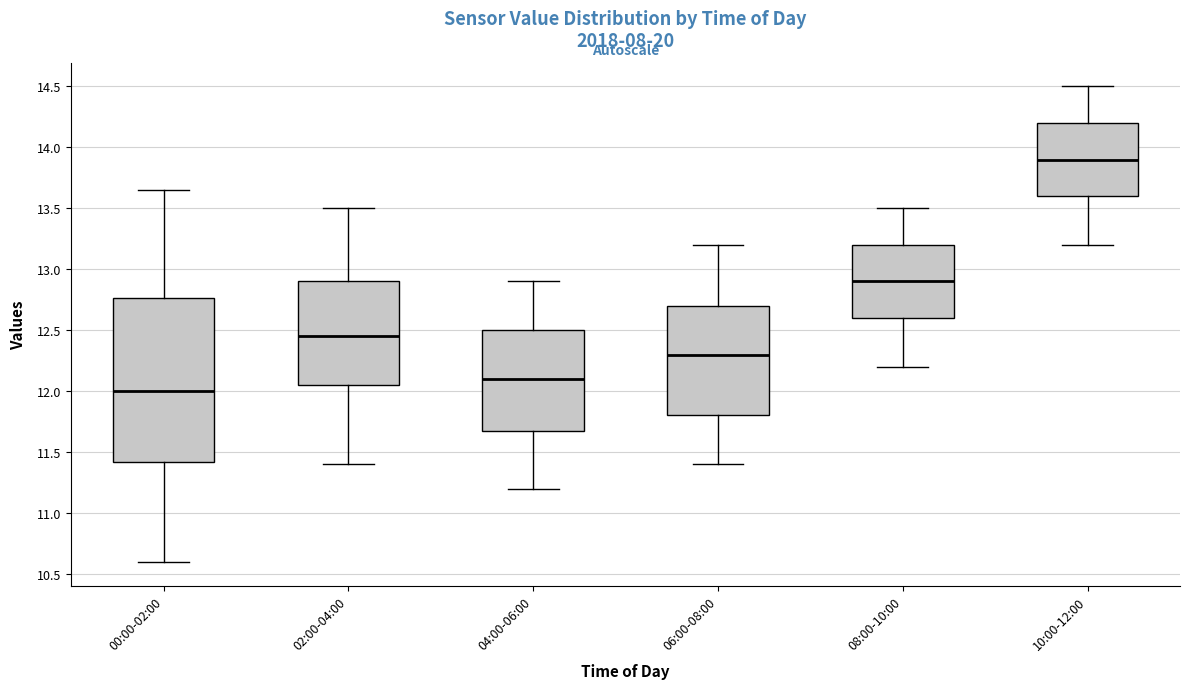

Reading left to right, read every box against the y-axis: the position of its median line, the range the box covers, and the ends of its whiskers. The values are not printed on the chart, so give them approximately, as read against the axis.

00:00-02:00: median 12.00, box 11.40 to 12.75, whiskers 10.60 to 13.65
02:00-04:00: median 12.45, box 12.05 to 12.90, whiskers 11.40 to 13.50
04:00-06:00: median 12.10, box 11.70 to 12.50, whiskers 11.20 to 12.90
06:00-08:00: median 12.30, box 11.80 to 12.70, whiskers 11.40 to 13.20
08:00-10:00: median 12.90, box 12.60 to 13.20, whiskers 12.20 to 13.50
10:00-12:00: median 13.90, box 13.60 to 14.20, whiskers 13.20 to 14.50